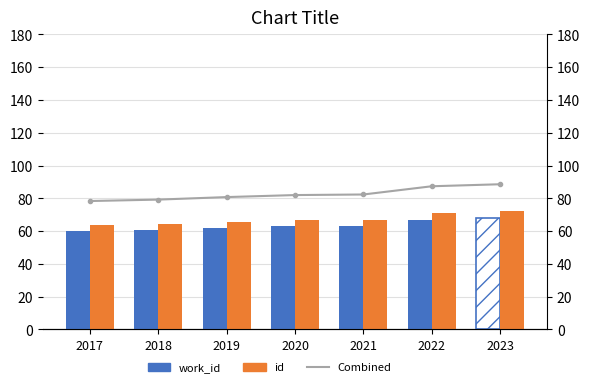

At how many categories does at least one series exceed 70?

7